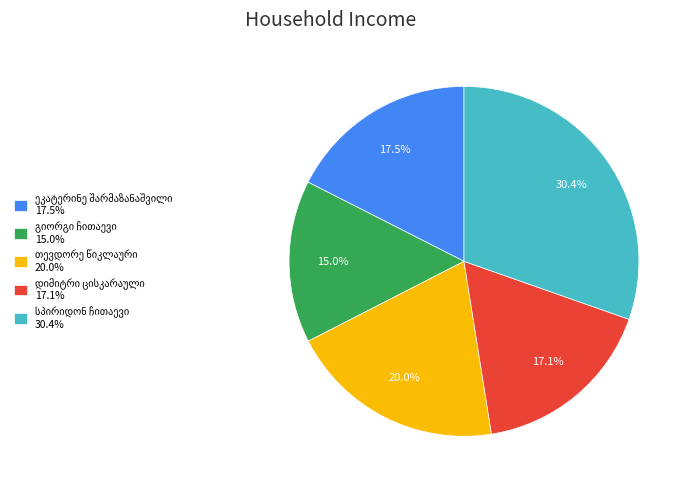

Is there any slice that represents more than half of the pie?

No